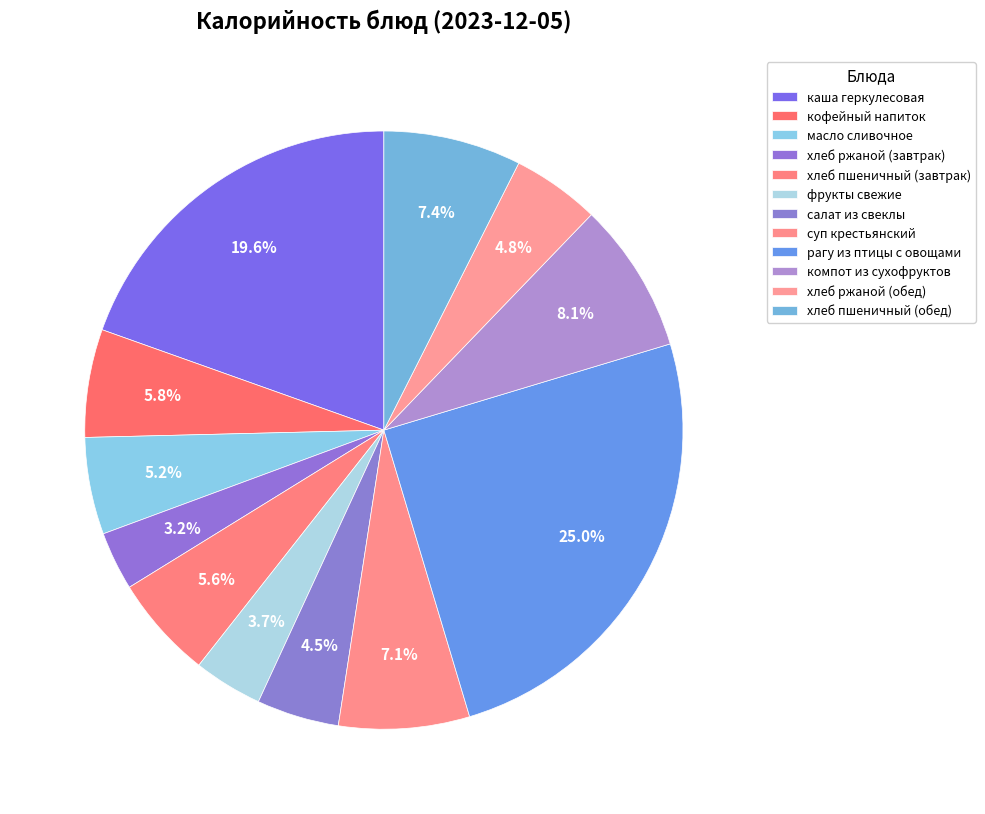

How many slices are in this pie chart?

12